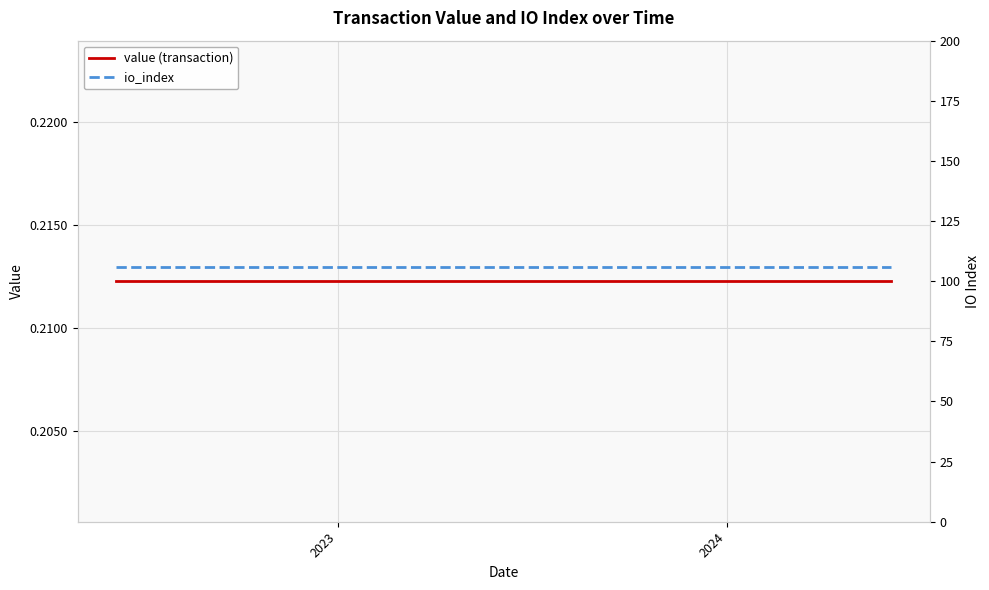

What is the minimum value shown in the chart?

0.2